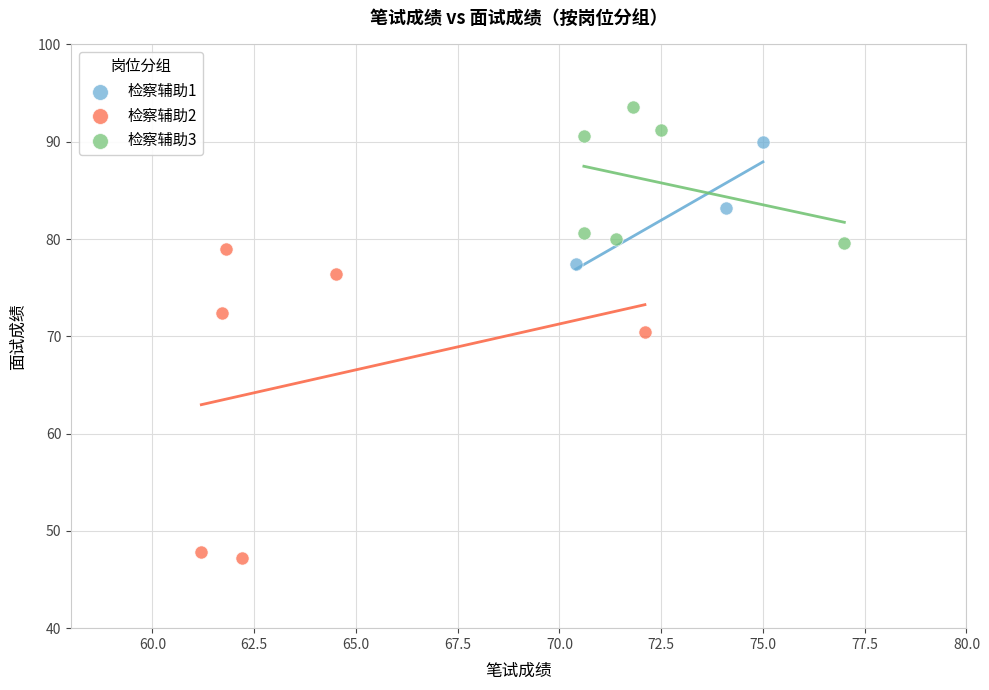

Which series has the widest spread of Y values?

检察辅助2